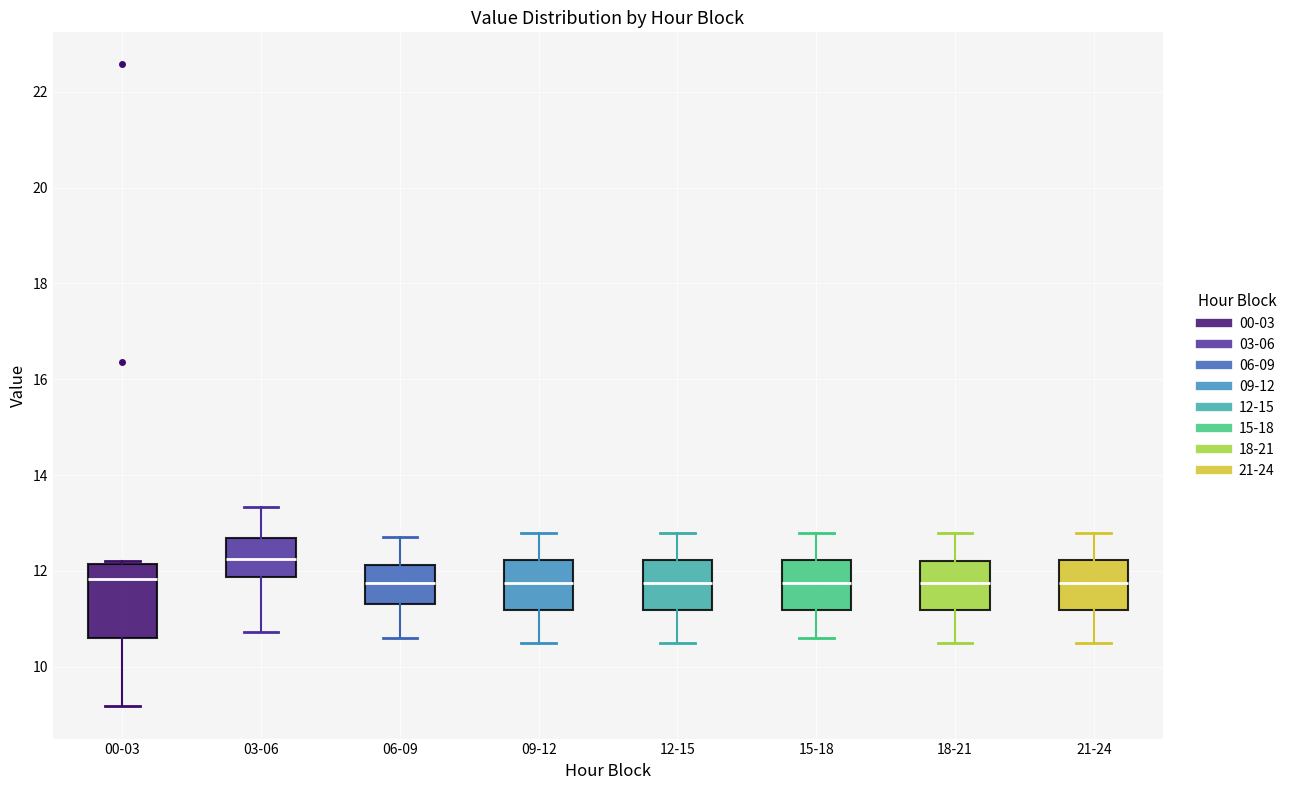

Where does the lower whisker of the box for 18-21 end on the y-axis? The values are not printed on the chart, so give them approximately, as read against the axis.

10.6